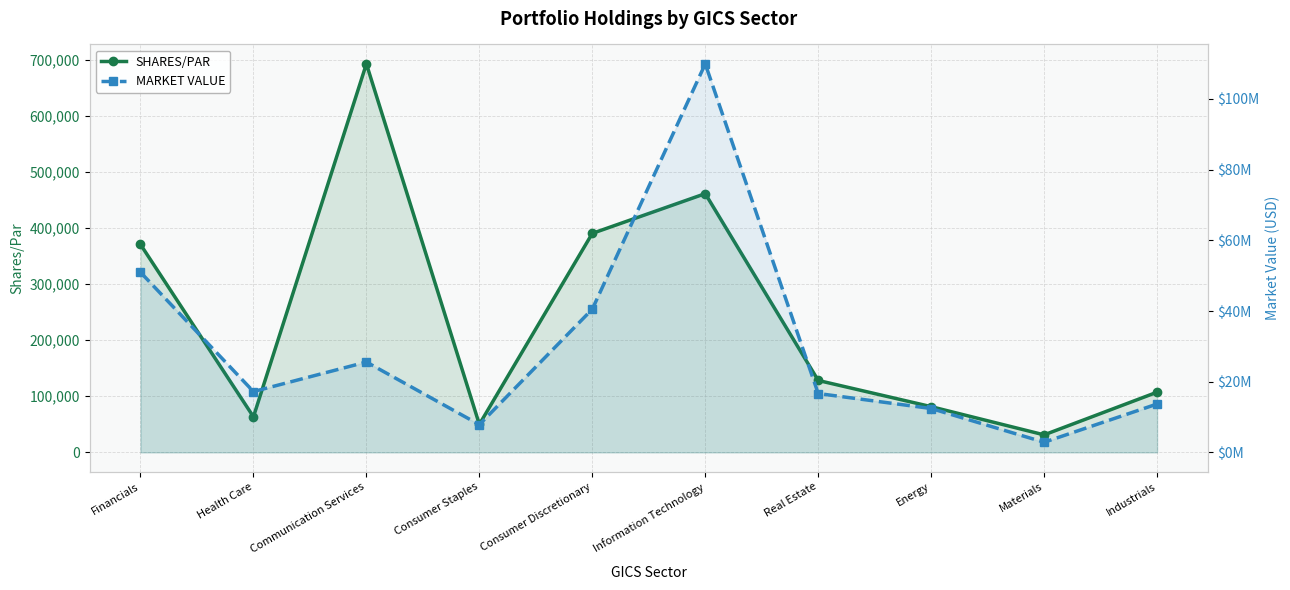

Rank the series by their average value, from highest to lowest.

MARKET VALUE, SHARES/PAR